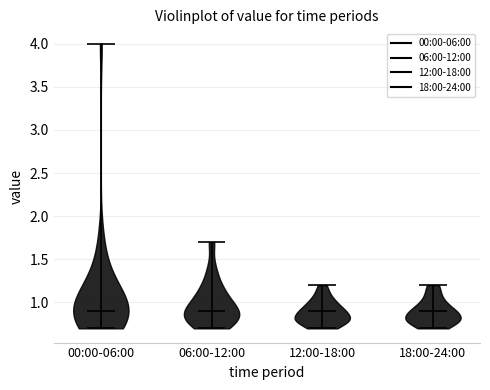

Reading left to right, read every violin against the y-axis: where its median line is, and the lowest and highest points it reaches. The values are not printed on the chart, so give them approximately, as read against the axis.

00:00-06:00: median line 0.9, lowest point 0.7, highest point 4.0
06:00-12:00: median line 0.9, lowest point 0.7, highest point 1.7
12:00-18:00: median line 0.9, lowest point 0.7, highest point 1.2
18:00-24:00: median line 0.9, lowest point 0.7, highest point 1.2